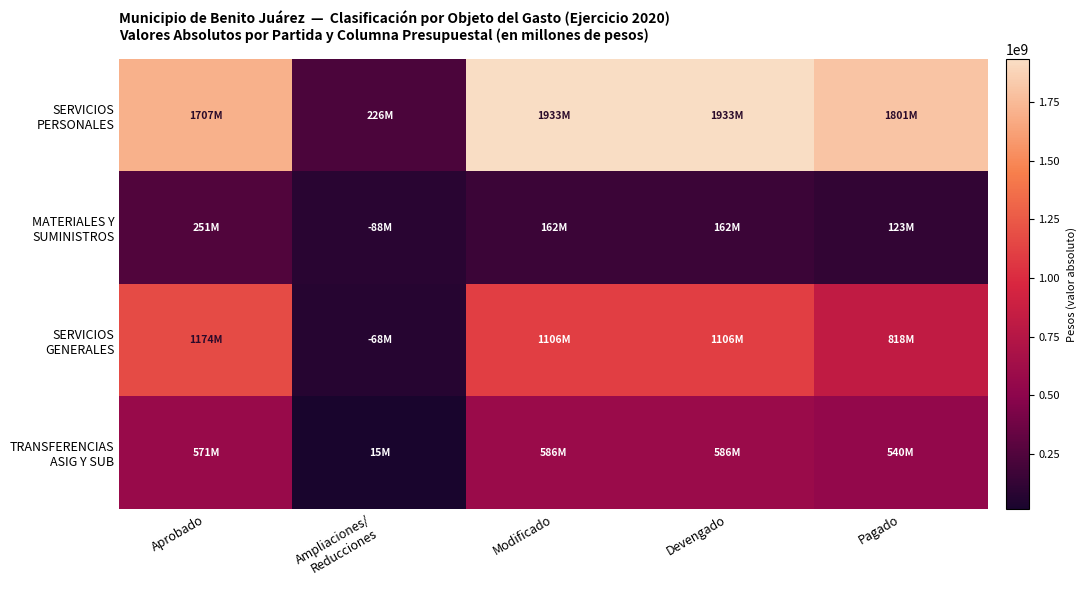

Between Modificado and Aprobado, which is larger?

Modificado